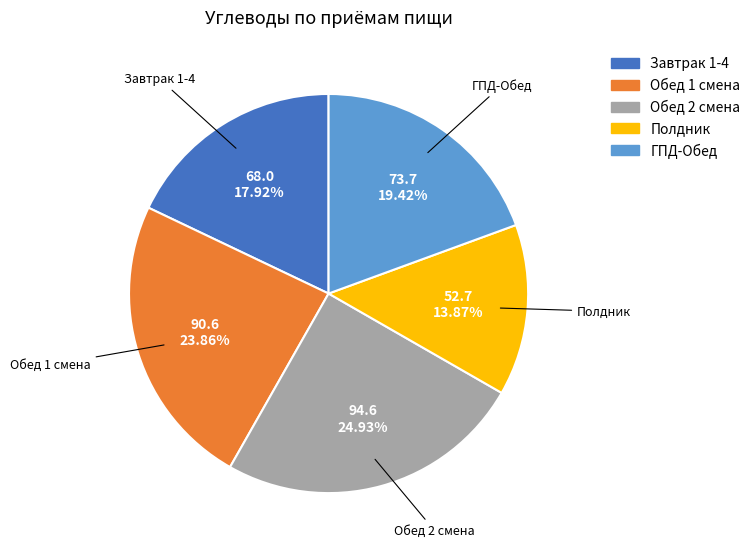

Is there a majority slice in this chart?

No